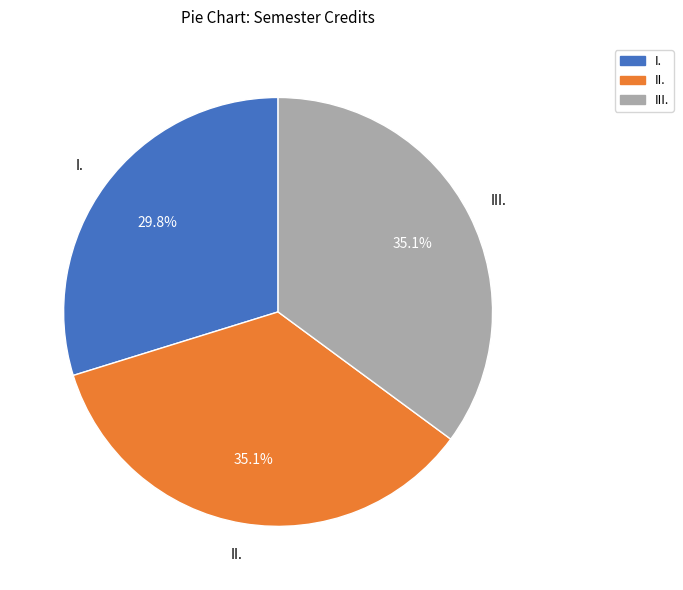

Does III. account for over 50% of the chart?

No